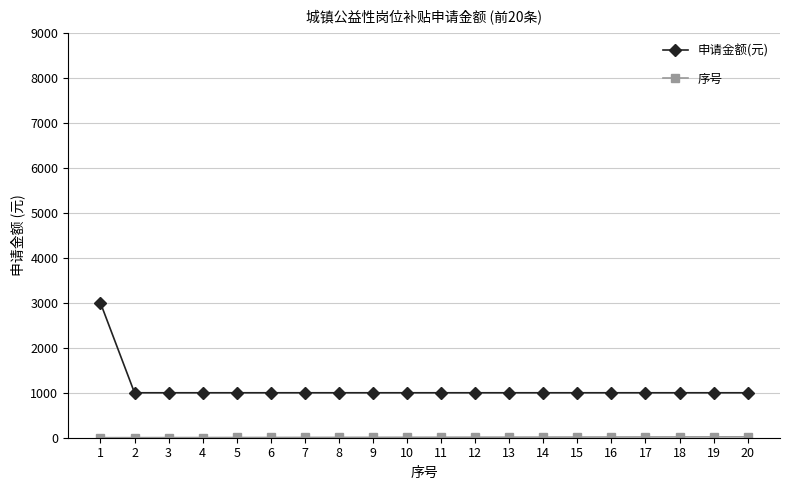

The value of 申请金额(元) at 7 is 1506. True or false?

False